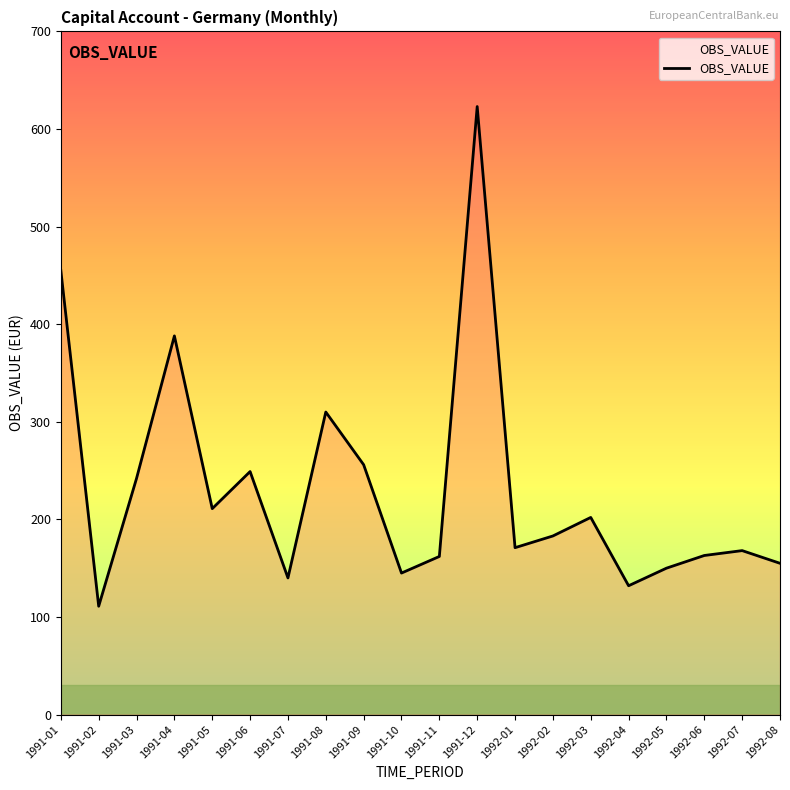

True or false: there are more than 0 points higher than both neighbors.

True